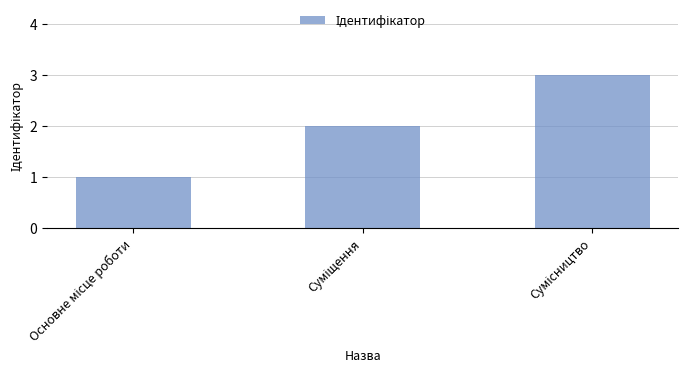

What is the sum of all values?

6